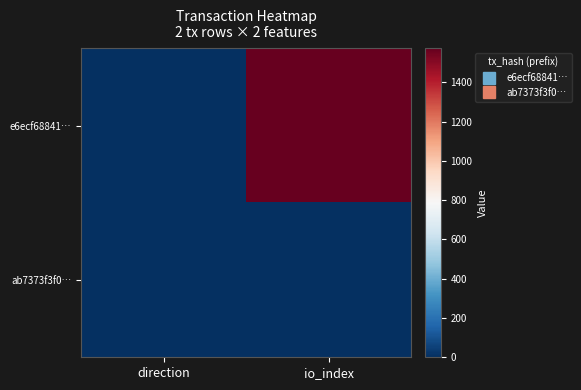

Reading left to right, extract all data points from this chart.

e6ecf68841…: direction=-1	io_index=1574
ab7373f3f0…: direction=1	io_index=1